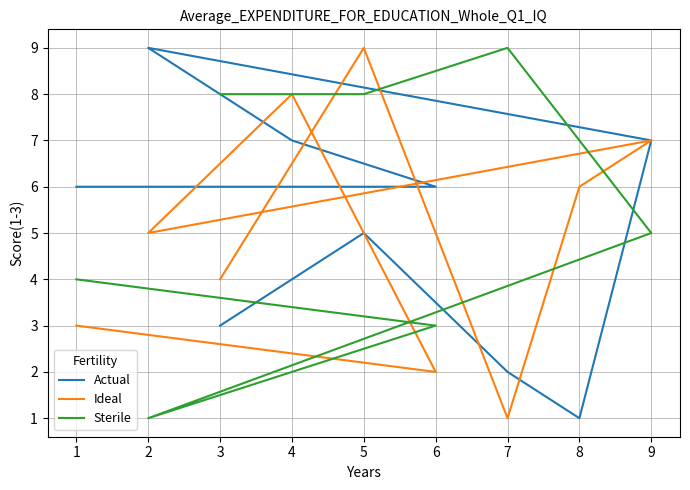

What is the minimum value for Ideal?

1